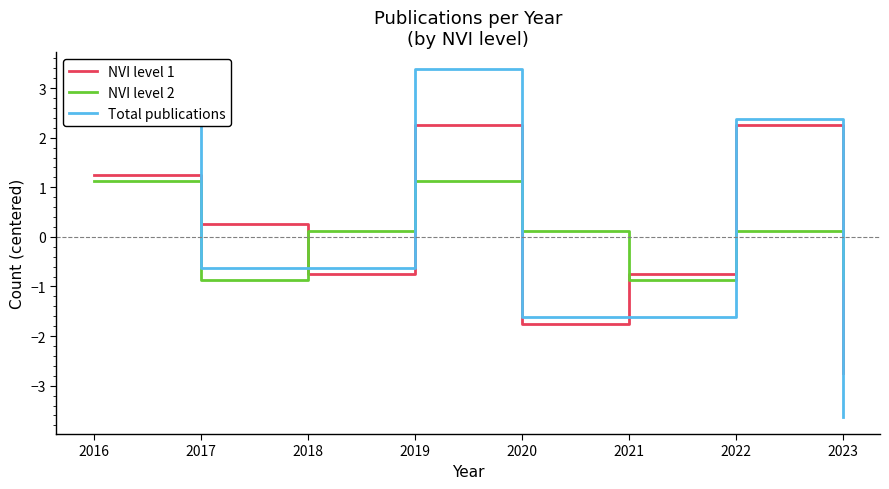

Which series has the widest spread of values?

Total publications